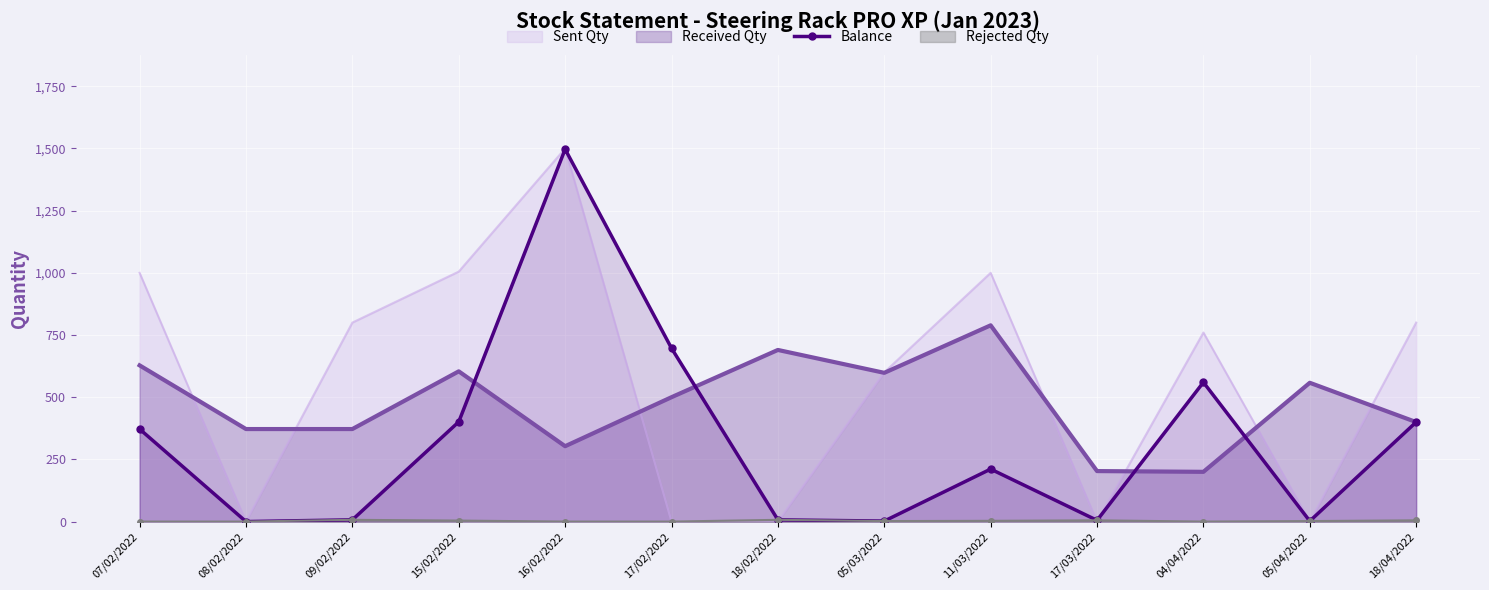

How many points are higher than both their immediate neighbors (excluding endpoints)?

3